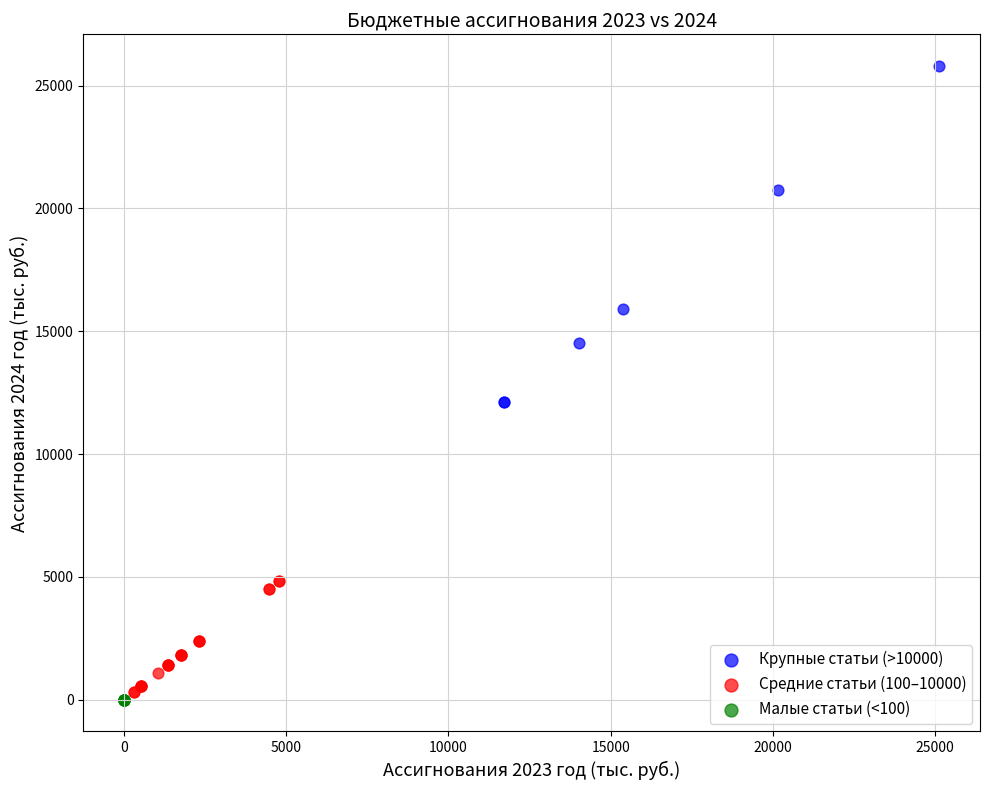

Which series has the largest Y range (max minus min)?

Крупные статьи (>10000)